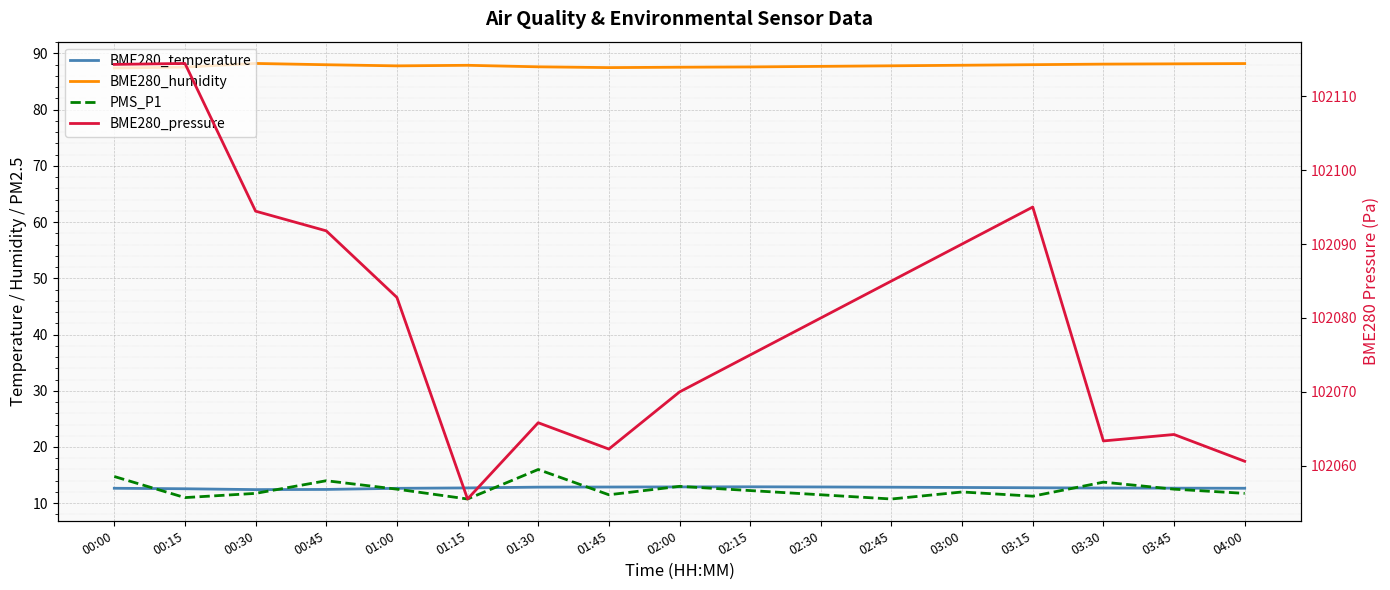

At which category is the sum across all series the highest?

00:00